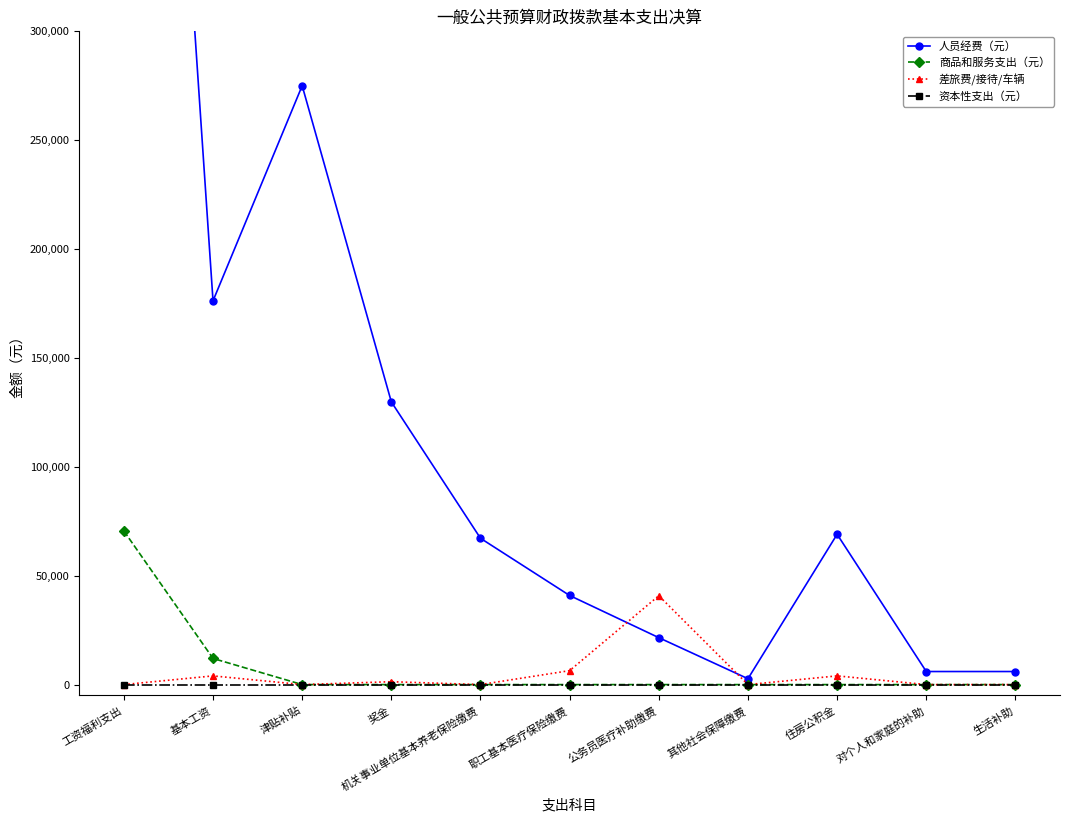

How many categories are shown in the chart?

11